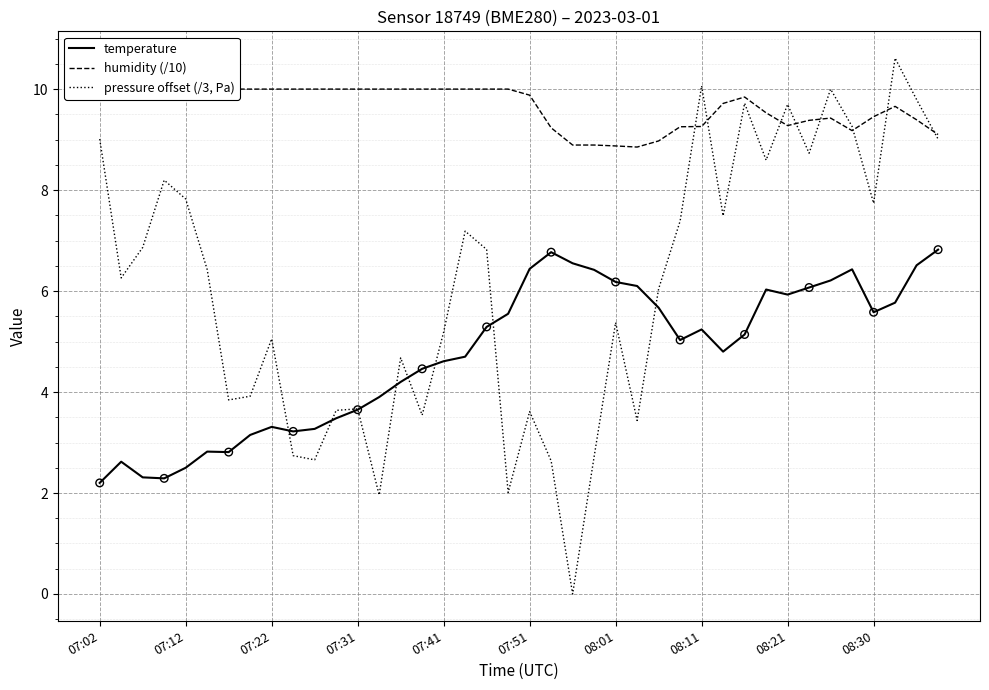

At which category is the sum across all series the highest?

37